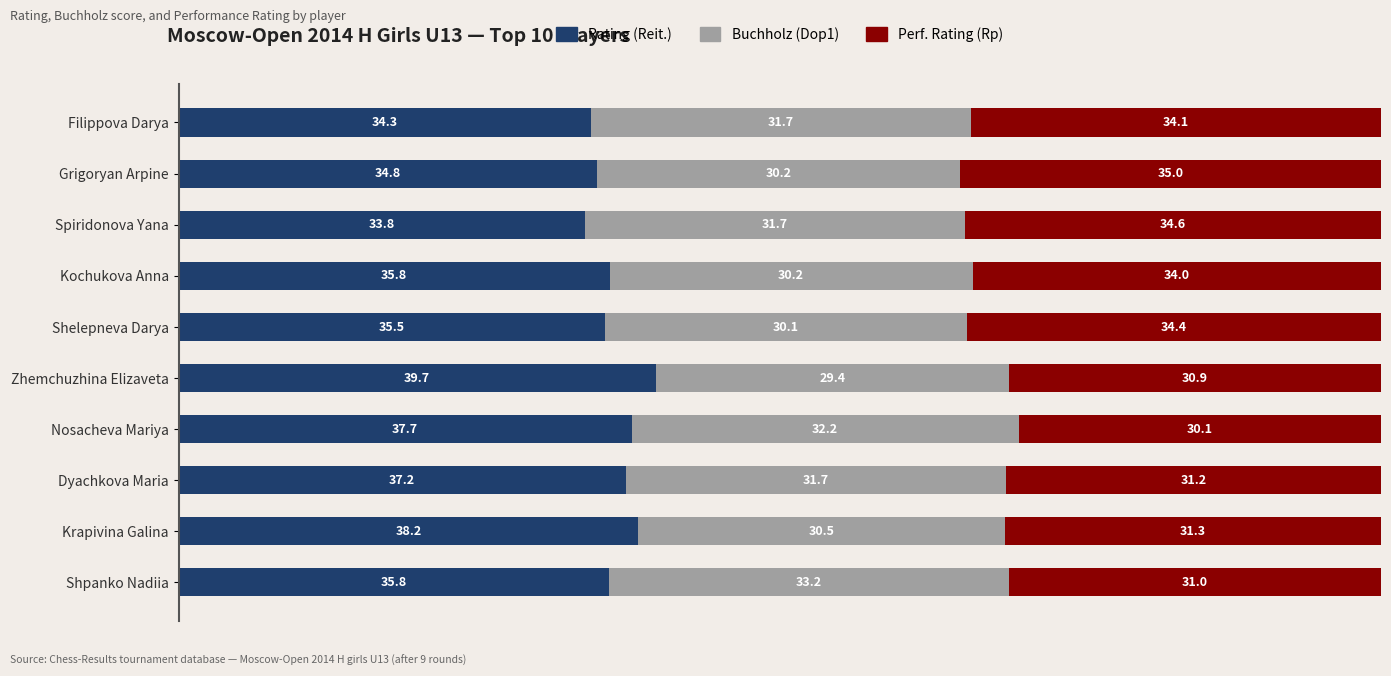

The value of Rating (Reit.) at Zhemchuzhina Elizaveta is 24.1. True or false?

False